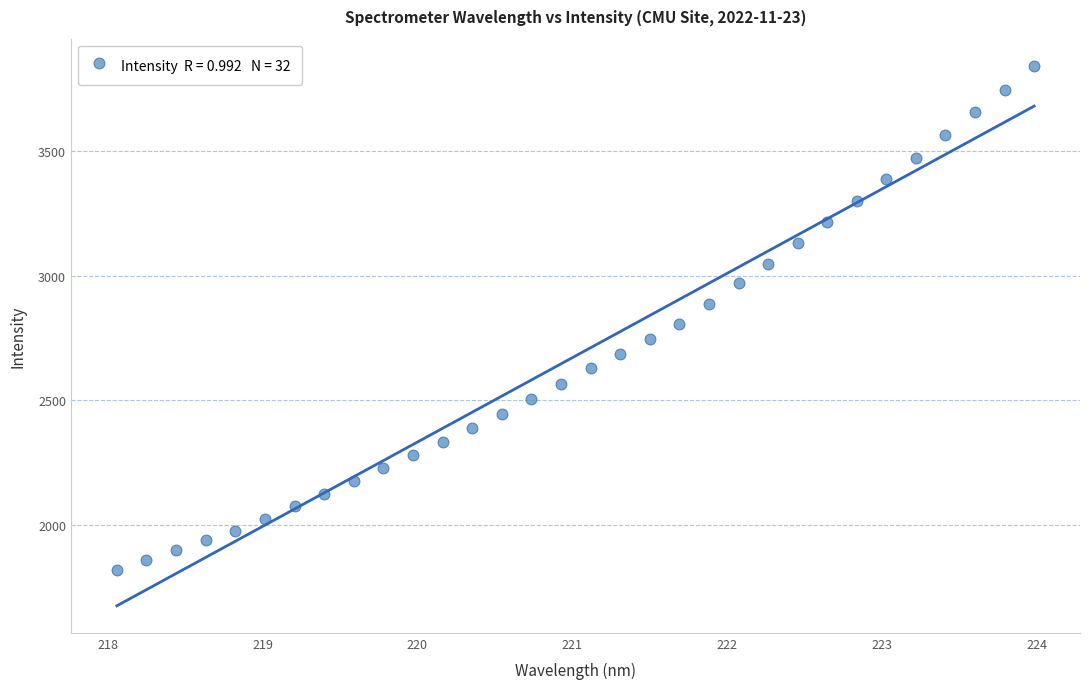

What is the range of Y values (max minus min)?

2025.8